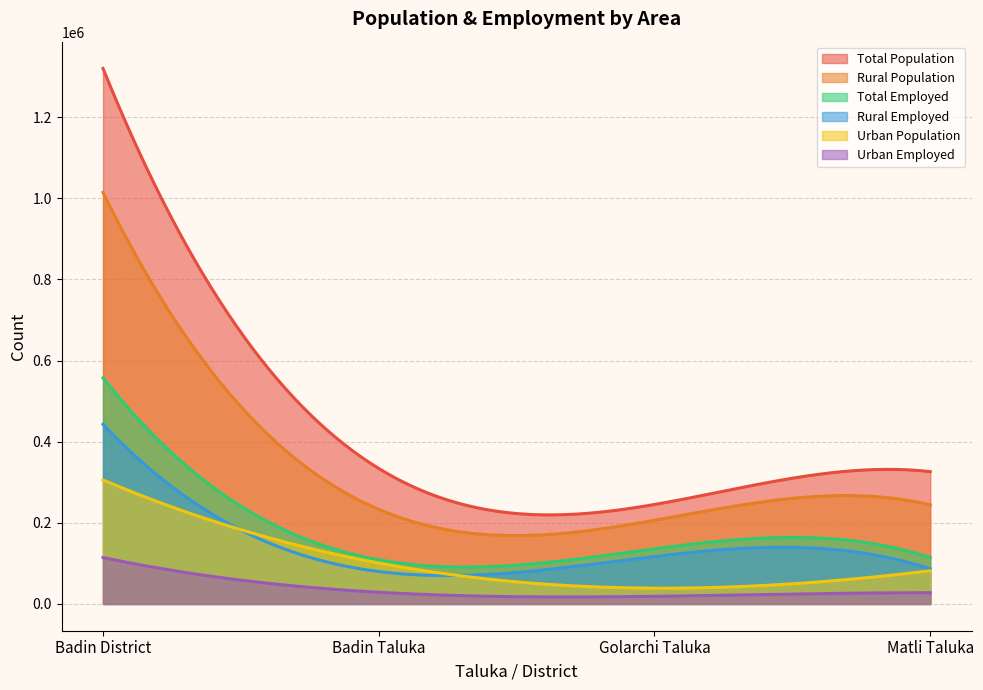

What is the average value of the Total Population series?

424219.4